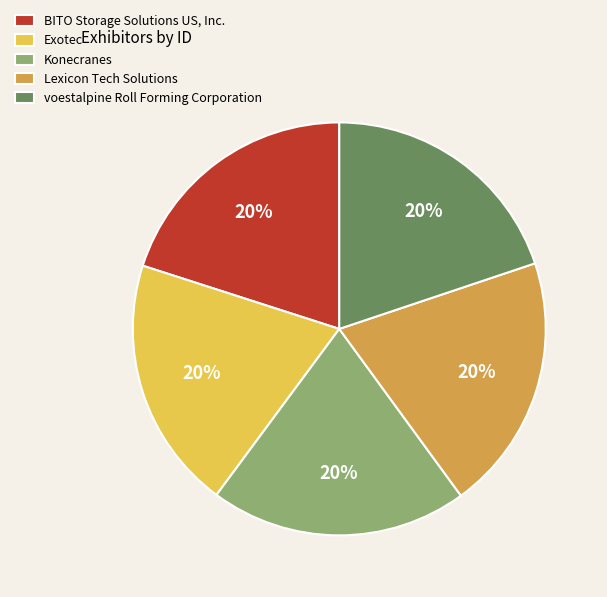

Is there a majority slice in this chart?

No